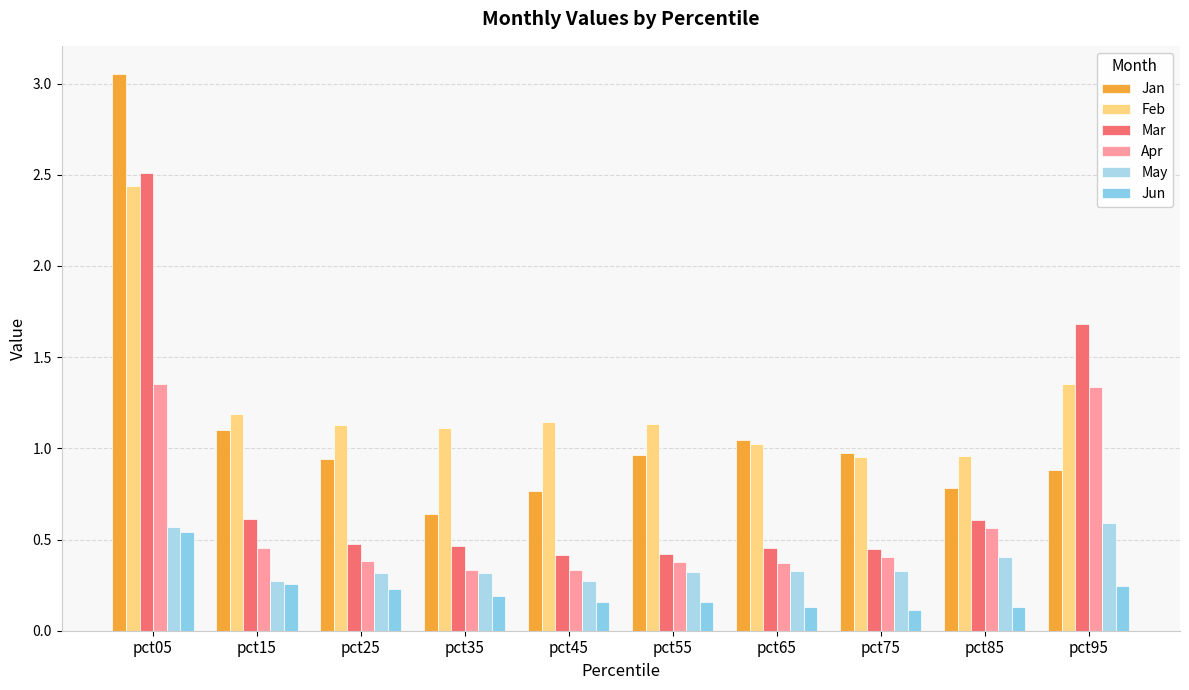

Reading left to right, list all the values displayed in this chart.

Jan: pct05=3.1	pct15=1.1	pct25=0.9	pct35=0.6	pct45=0.8	pct55=1.0	pct65=1.0	pct75=1.0	pct85=0.8	pct95=0.9
Feb: pct05=2.4	pct15=1.2	pct25=1.1	pct35=1.1	pct45=1.1	pct55=1.1	pct65=1.0	pct75=1.0	pct85=1.0	pct95=1.4
Mar: pct05=2.5	pct15=0.6	pct25=0.5	pct35=0.5	pct45=0.4	pct55=0.4	pct65=0.5	pct75=0.4	pct85=0.6	pct95=1.7
Apr: pct05=1.4	pct15=0.5	pct25=0.4	pct35=0.3	pct45=0.3	pct55=0.4	pct65=0.4	pct75=0.4	pct85=0.6	pct95=1.3
May: pct05=0.6	pct15=0.3	pct25=0.3	pct35=0.3	pct45=0.3	pct55=0.3	pct65=0.3	pct75=0.3	pct85=0.4	pct95=0.6
Jun: pct05=0.5	pct15=0.3	pct25=0.2	pct35=0.2	pct45=0.2	pct55=0.2	pct65=0.1	pct75=0.1	pct85=0.1	pct95=0.2